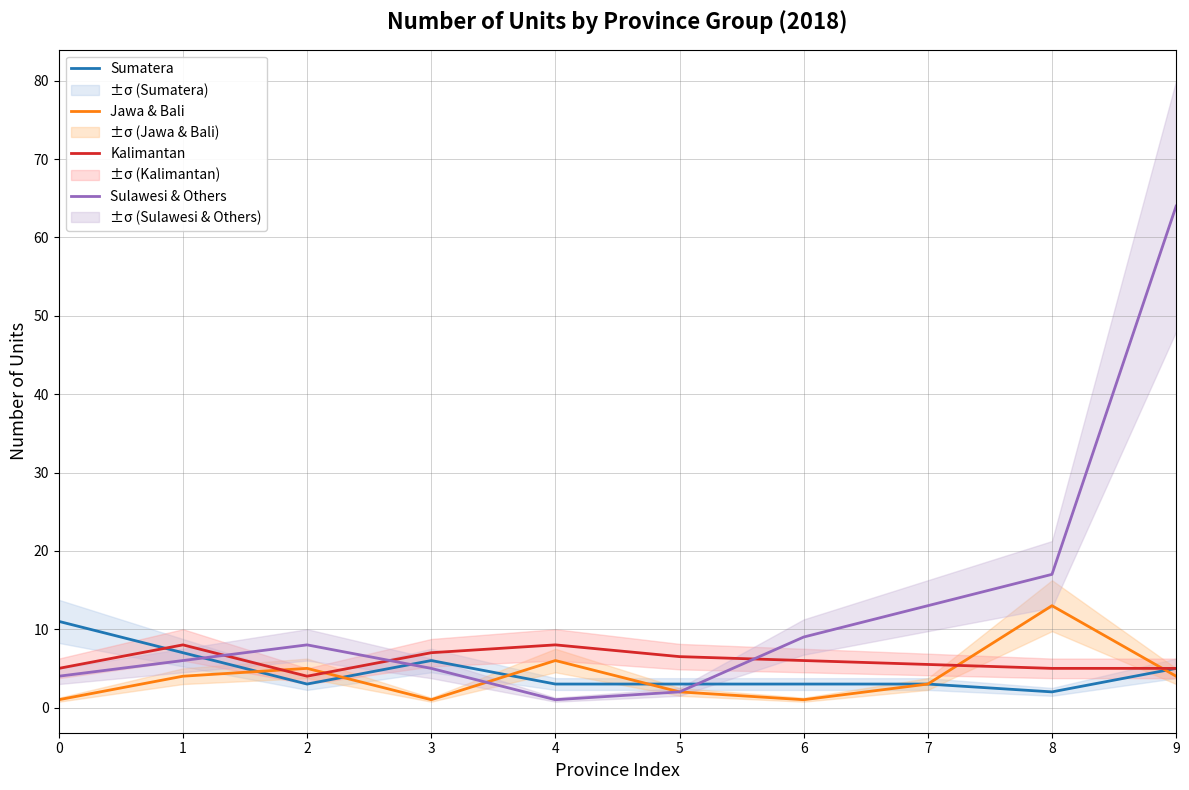

What is the spread (max minus min) of values at 9?

60.0